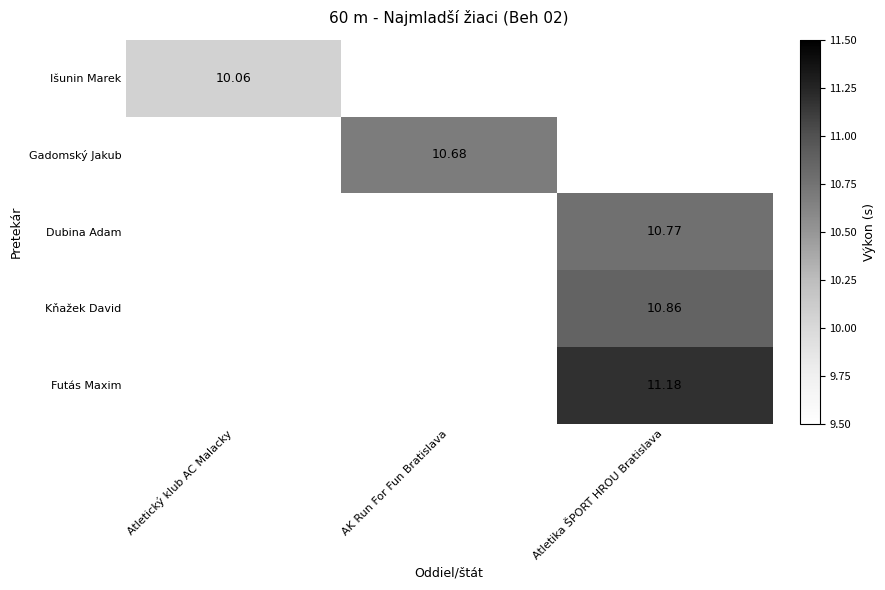

Which series has the largest range (max minus min)?

Išunin Marek